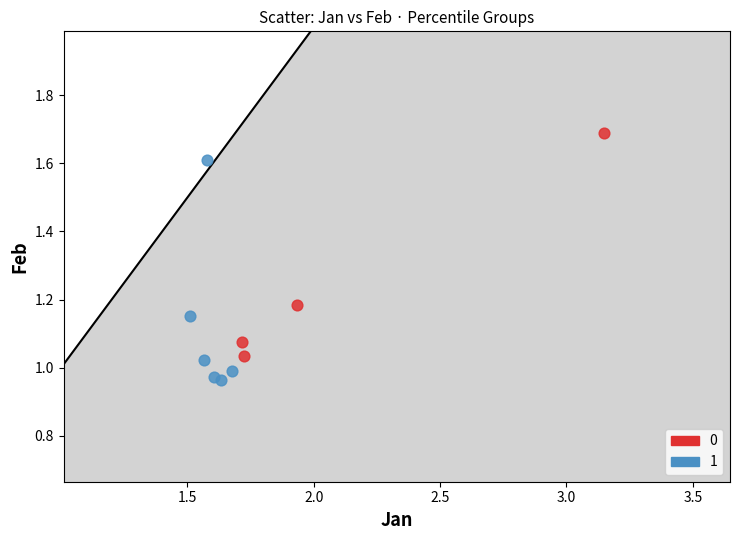

What are all the series names shown in the legend?

0, 1